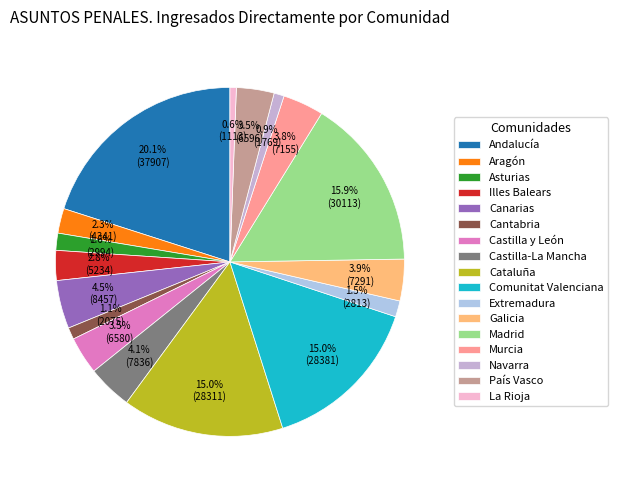

True or false: Extremadura accounts for 1% of the total.

True